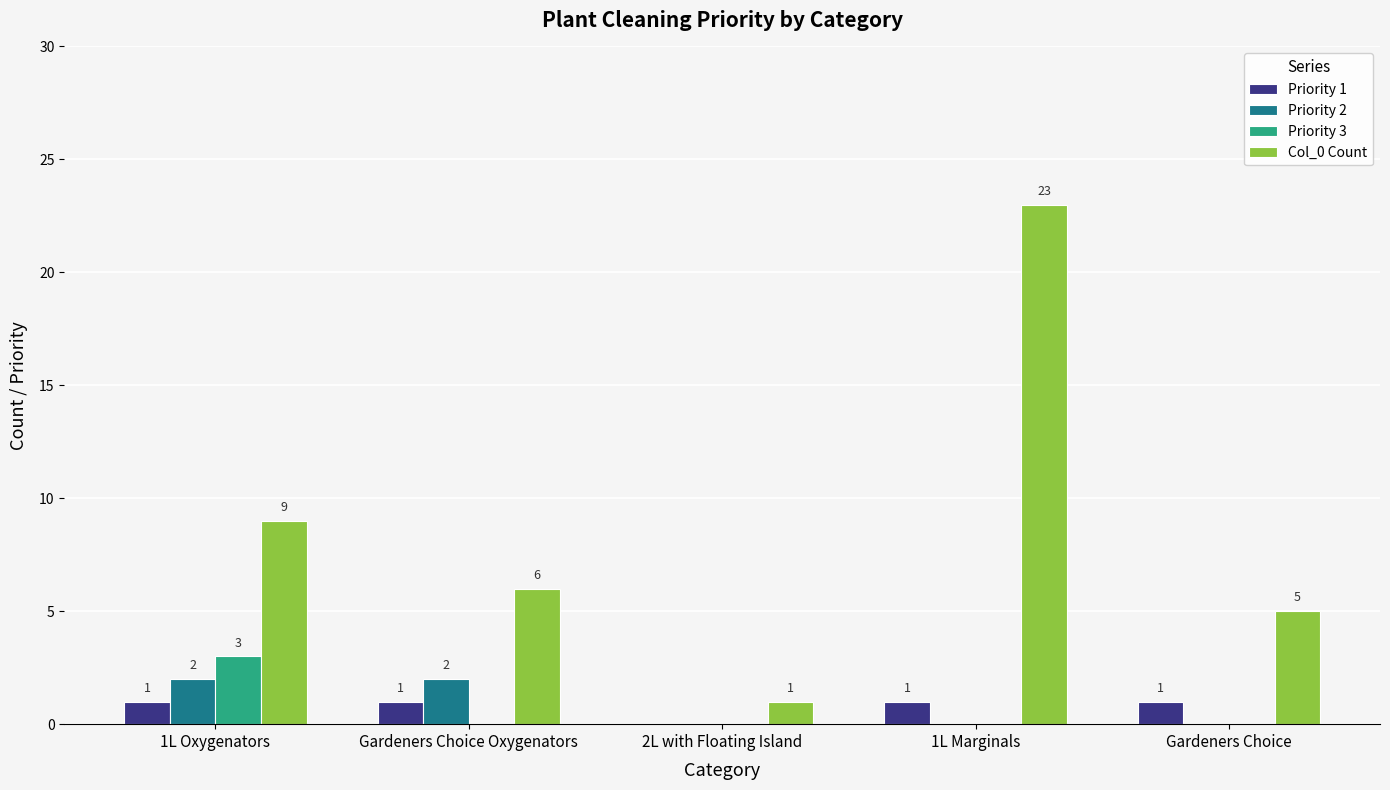

Is it true that Col_0 Count equals 5 at 1L Marginals?

False